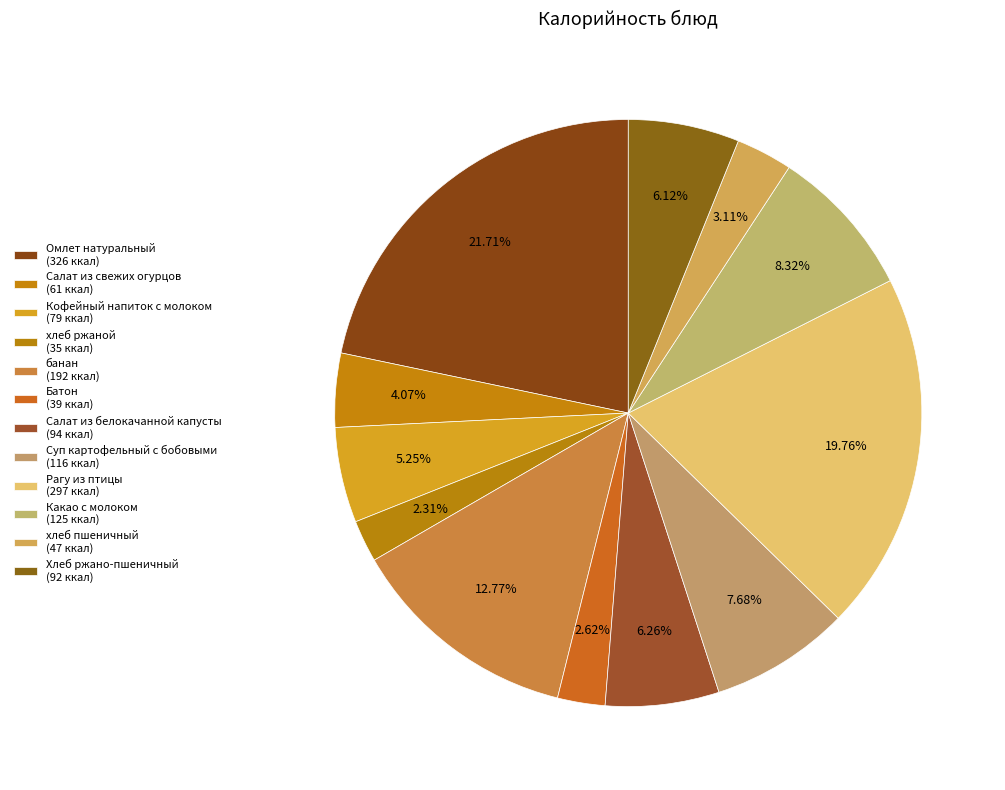

Count the number of slices in the pie.

12